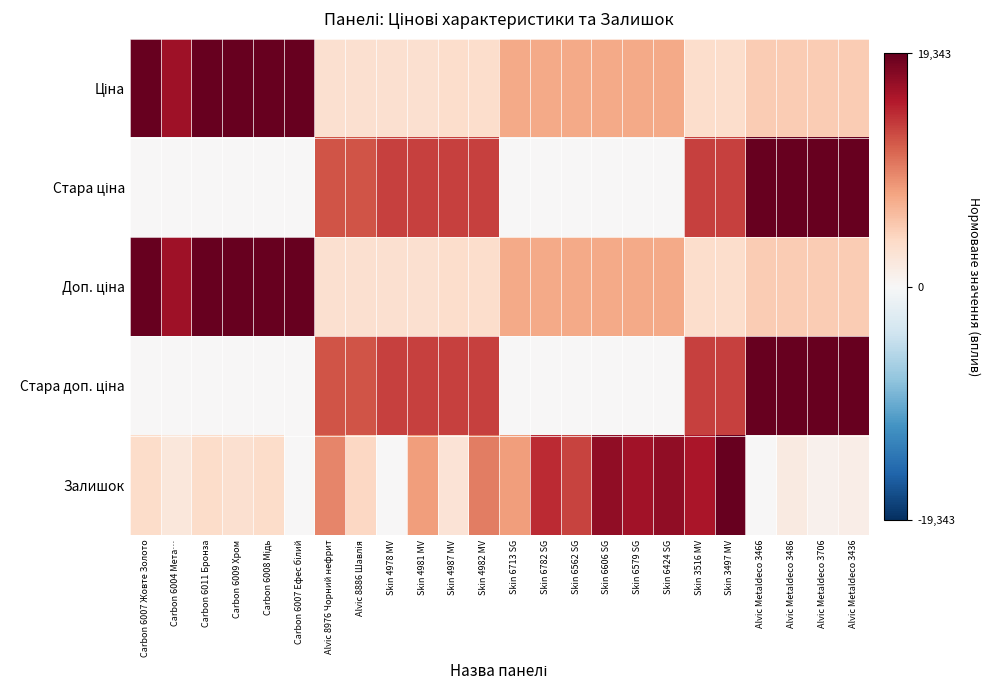

Between Skin 6606 SG and Carbon 6007 Жовте Золото, which is larger?

Carbon 6007 Жовте Золото